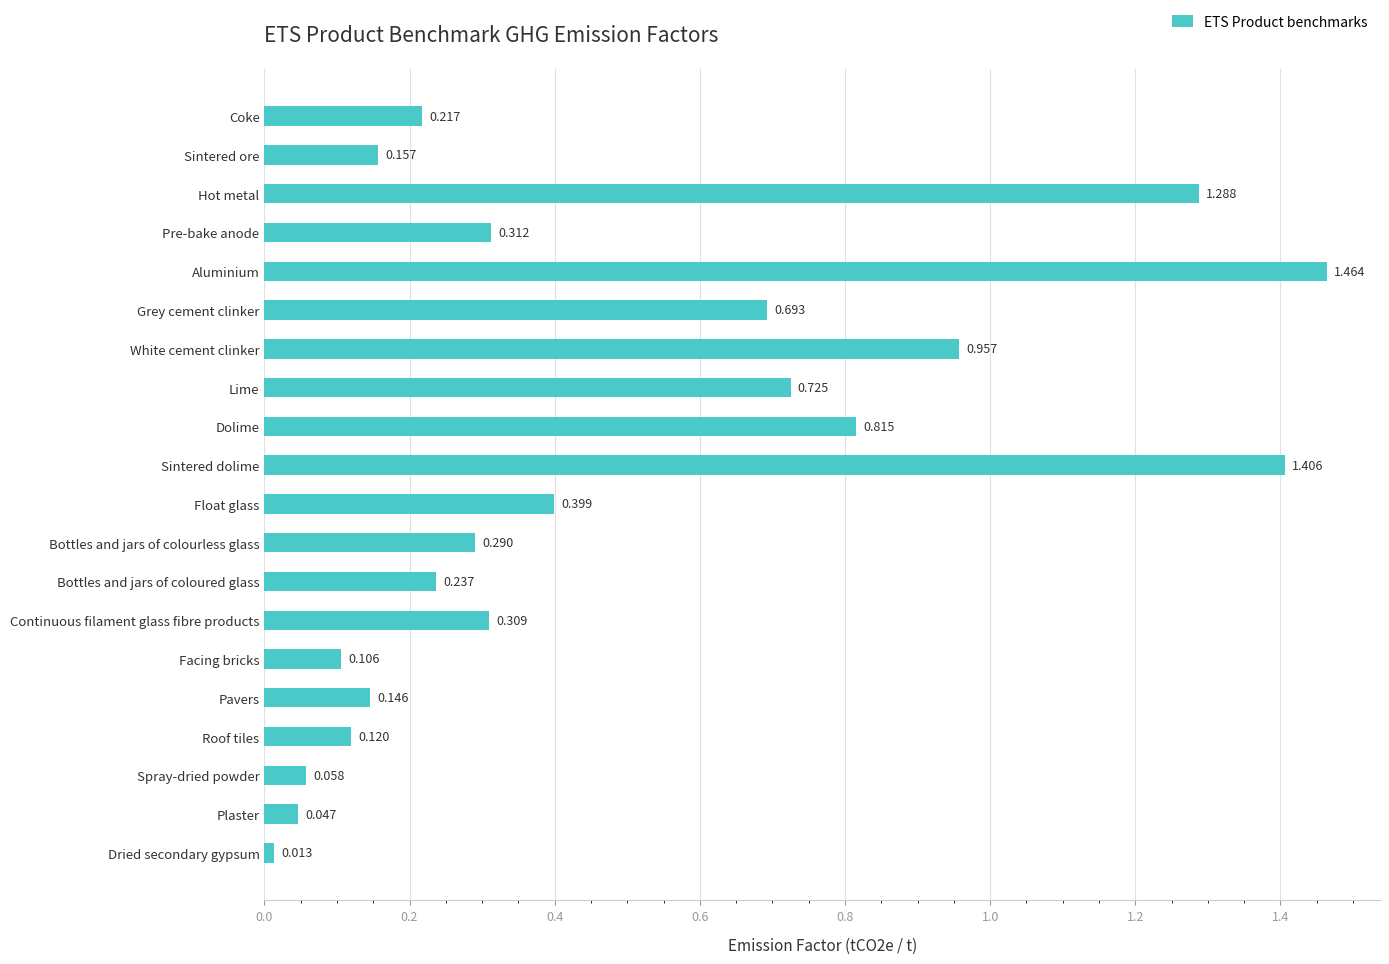

What is the difference between the second highest and second lowest values?

1.4